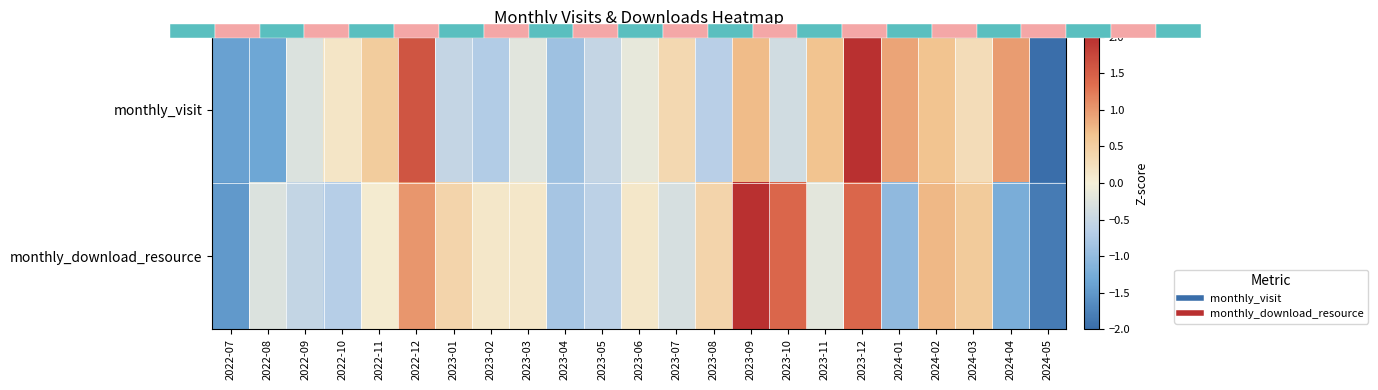

At which label does monthly_download_resource reach its minimum?

2024-05